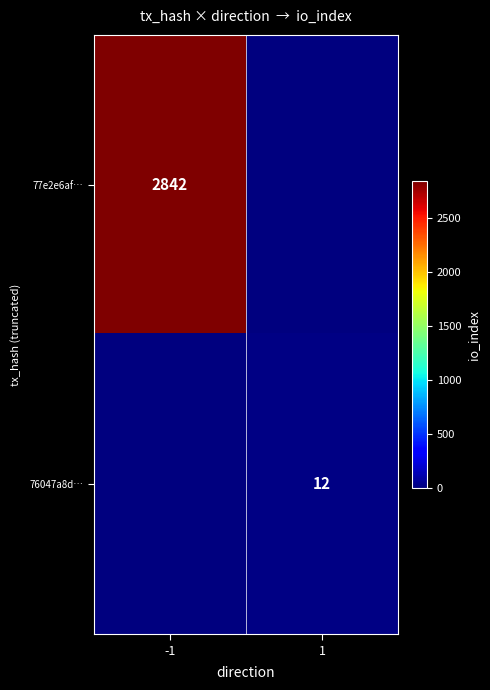

Is it true that 77e2e6af… equals 4427 at -1?

False